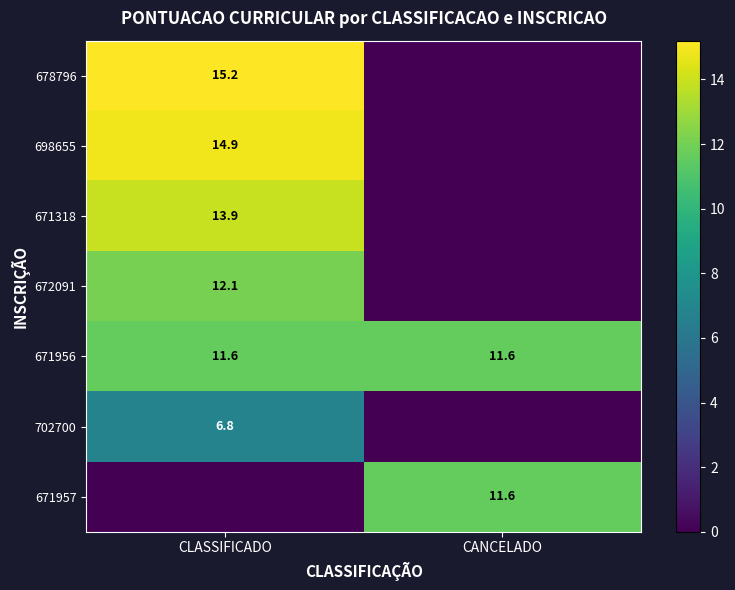

Between CANCELADO and CLASSIFICADO, which is larger?

CLASSIFICADO